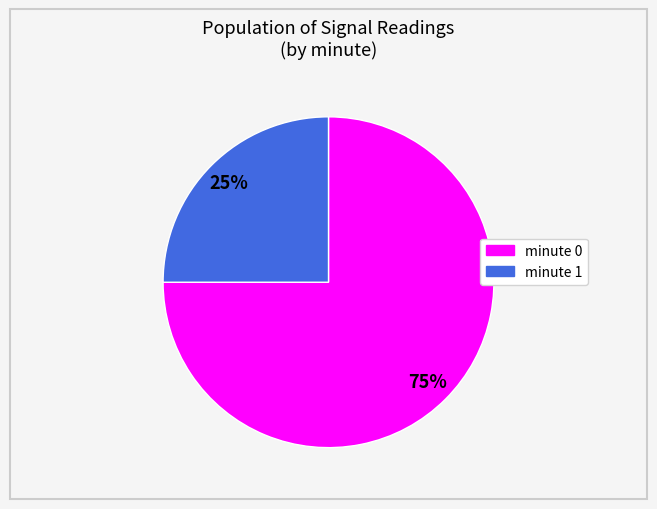

Is there any slice that represents more than half of the pie?

Yes